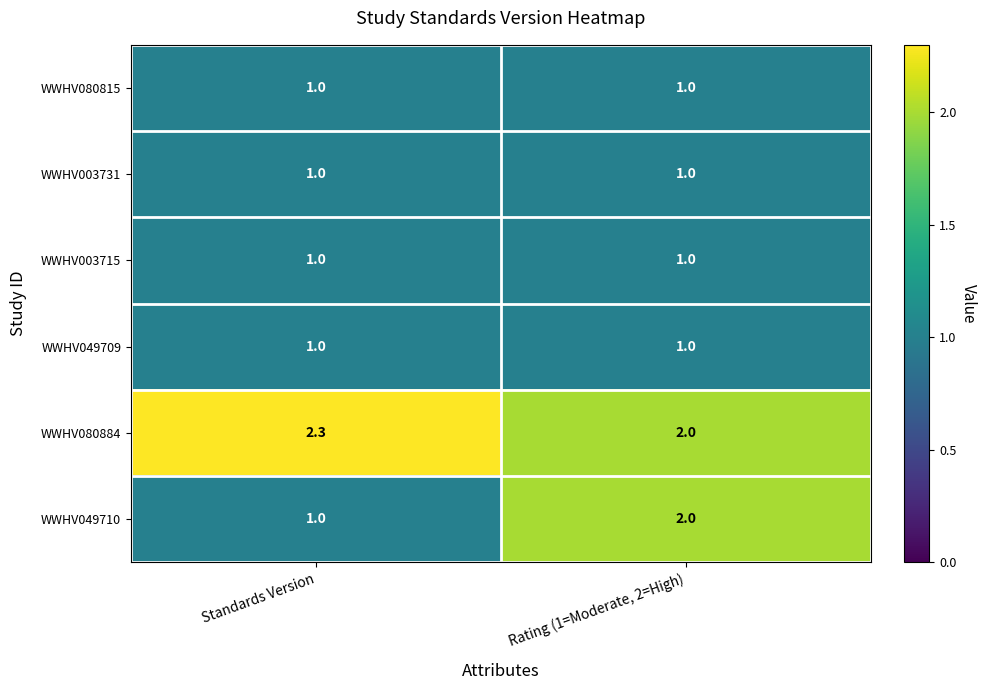

What is the greatest value displayed?

2.3